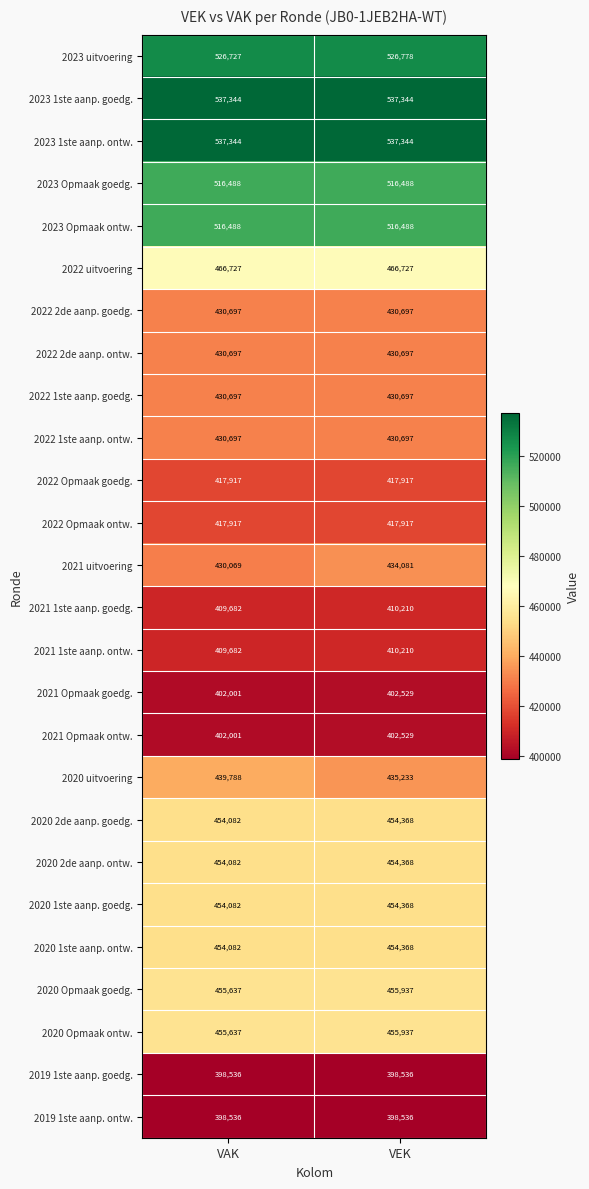

What is the difference between the 2020 1ste aanp. goedg. values at VEK and VAK?

286